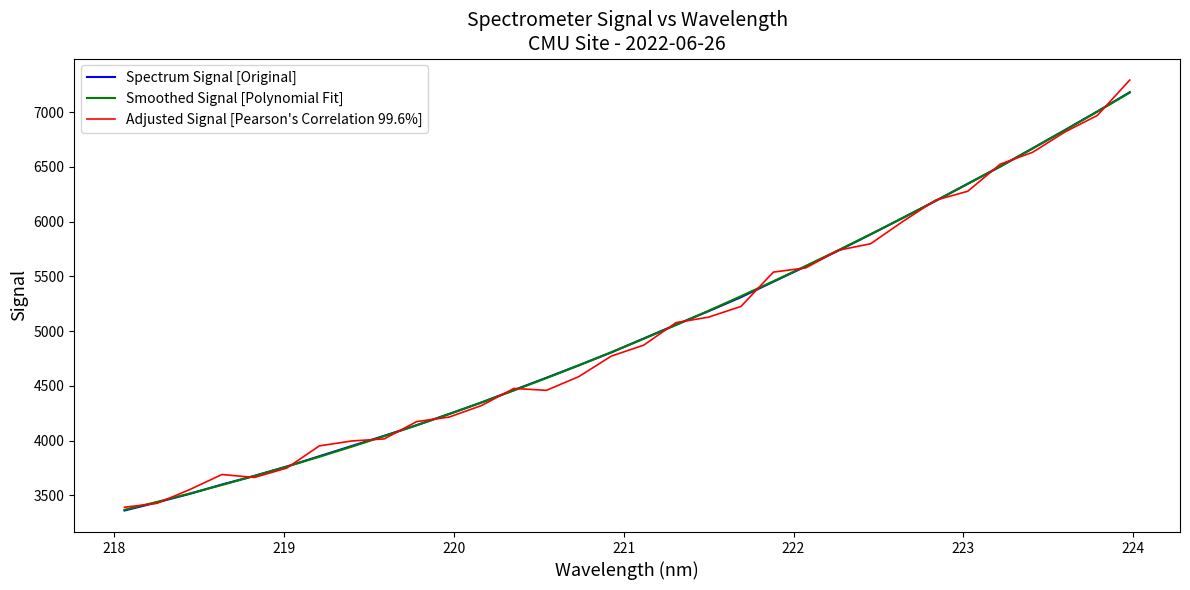

What is the average value of the Smoothed Signal [Polynomial Fit] series?

5011.3